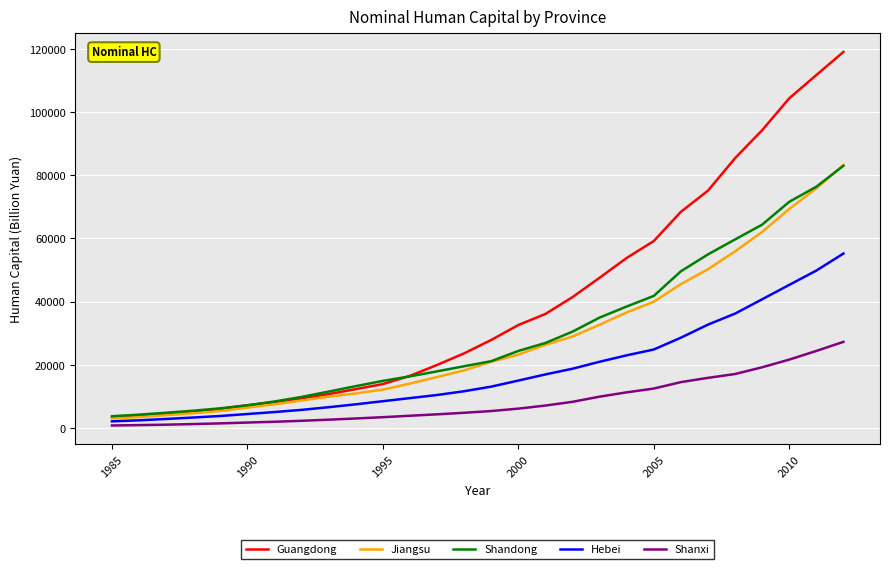

Which series has the widest spread of values?

Guangdong